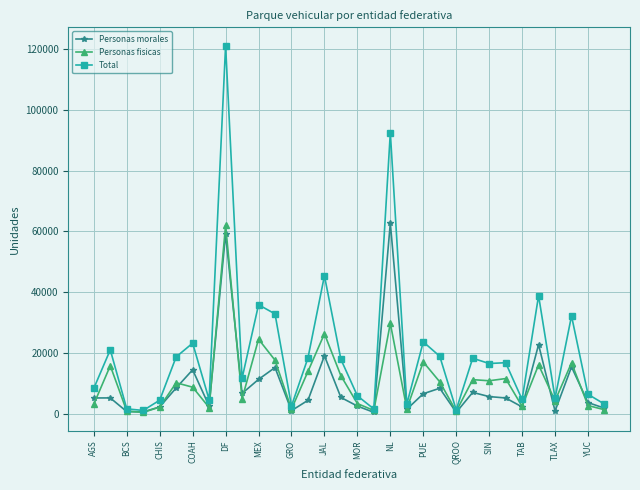

True or false: Total has more than 1 interior local peaks.

True